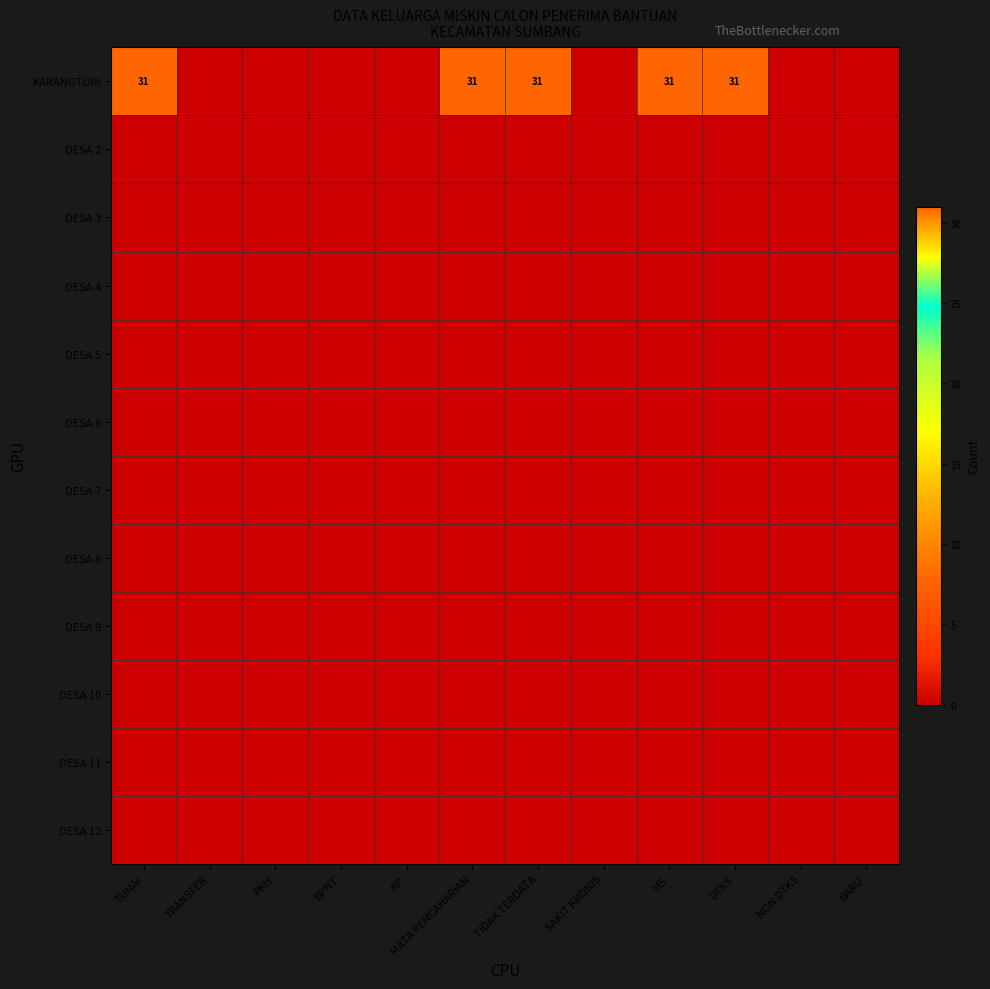

Is it true that KARANGTURI equals 31 at MATA PENCAHARIAN?

True